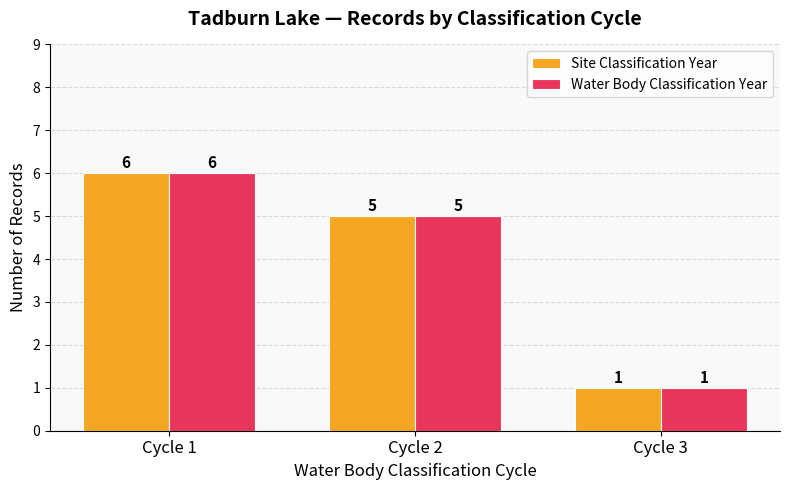

True or false: Water Body Classification Year has a value of 2 at Cycle 1.

False